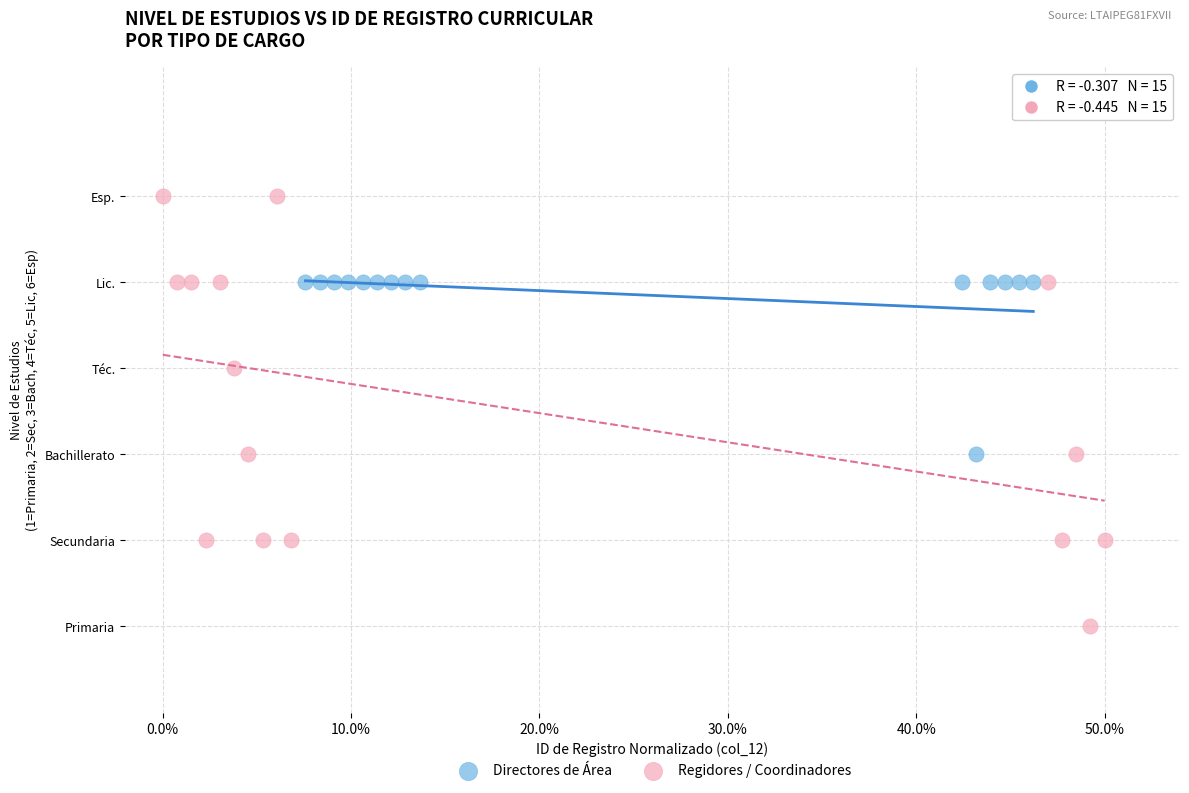

Which series reaches the maximum Y coordinate?

Regidores / Coordinadores